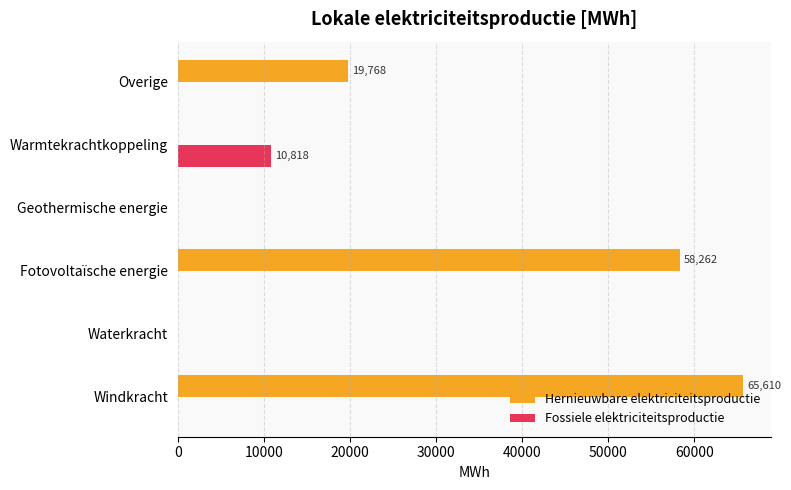

At which category is the sum across all series the highest?

Windkracht